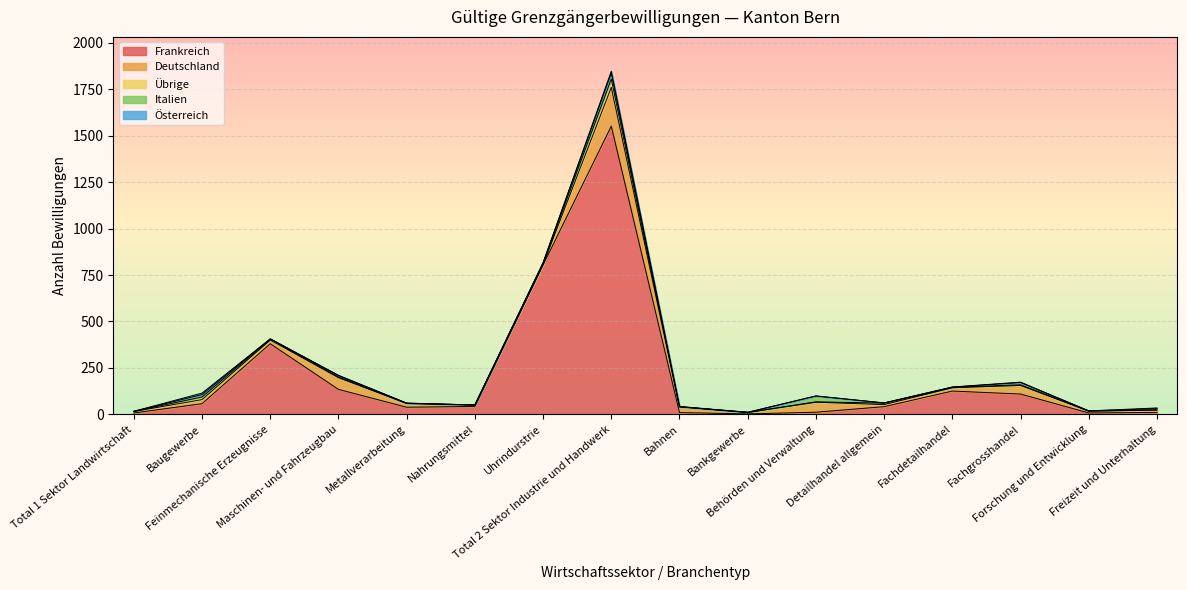

Reading right to left, transcribe all the data shown in this chart.

Frankreich: Freizeit und Unterhaltung=10	Forschung und Entwicklung=7	Fachgrosshandel=109	Fachdetailhandel=125	Detailhandel allgemein=41	Behörden und Verwaltung=11	Bankgewerbe=2	Bahnen=9	Total 2 Sektor Industrie und Handwerk=1552	Uhrindurstrie=804	Nahrungsmittel=42	Metallverarbeitung=38	Maschinen- und Fahrzeugbau=134	Feinmechanische Erzeugnisse=380	Baugewerbe=57	Total 1 Sektor Landwirtschaft=7
Deutschland: Freizeit und Unterhaltung=12	Forschung und Entwicklung=10	Fachgrosshandel=46	Fachdetailhandel=18	Detailhandel allgemein=11	Behörden und Verwaltung=54	Bankgewerbe=8	Bahnen=31	Total 2 Sektor Industrie und Handwerk=209	Uhrindurstrie=2	Nahrungsmittel=7	Metallverarbeitung=20	Maschinen- und Fahrzeugbau=63	Feinmechanische Erzeugnisse=20	Baugewerbe=22	Total 1 Sektor Landwirtschaft=8
Übrige: Freizeit und Unterhaltung=2	Forschung und Entwicklung=1	Fachgrosshandel=4	Fachdetailhandel=2	Detailhandel allgemein=8	Behörden und Verwaltung=2	Bankgewerbe=0	Bahnen=0	Total 2 Sektor Industrie und Handwerk=45	Uhrindurstrie=8	Nahrungsmittel=1	Metallverarbeitung=1	Maschinen- und Fahrzeugbau=4	Feinmechanische Erzeugnisse=5	Baugewerbe=14	Total 1 Sektor Landwirtschaft=1
Italien: Freizeit und Unterhaltung=6	Forschung und Entwicklung=0	Fachgrosshandel=12	Fachdetailhandel=1	Detailhandel allgemein=1	Behörden und Verwaltung=31	Bankgewerbe=0	Bahnen=1	Total 2 Sektor Industrie und Handwerk=32	Uhrindurstrie=2	Nahrungsmittel=0	Metallverarbeitung=1	Maschinen- und Fahrzeugbau=7	Feinmechanische Erzeugnisse=1	Baugewerbe=13	Total 1 Sektor Landwirtschaft=0
Österreich: Freizeit und Unterhaltung=4	Forschung und Entwicklung=0	Fachgrosshandel=2	Fachdetailhandel=1	Detailhandel allgemein=0	Behörden und Verwaltung=1	Bankgewerbe=1	Bahnen=1	Total 2 Sektor Industrie und Handwerk=10	Uhrindurstrie=0	Nahrungsmittel=0	Metallverarbeitung=0	Maschinen- und Fahrzeugbau=2	Feinmechanische Erzeugnisse=0	Baugewerbe=8	Total 1 Sektor Landwirtschaft=0